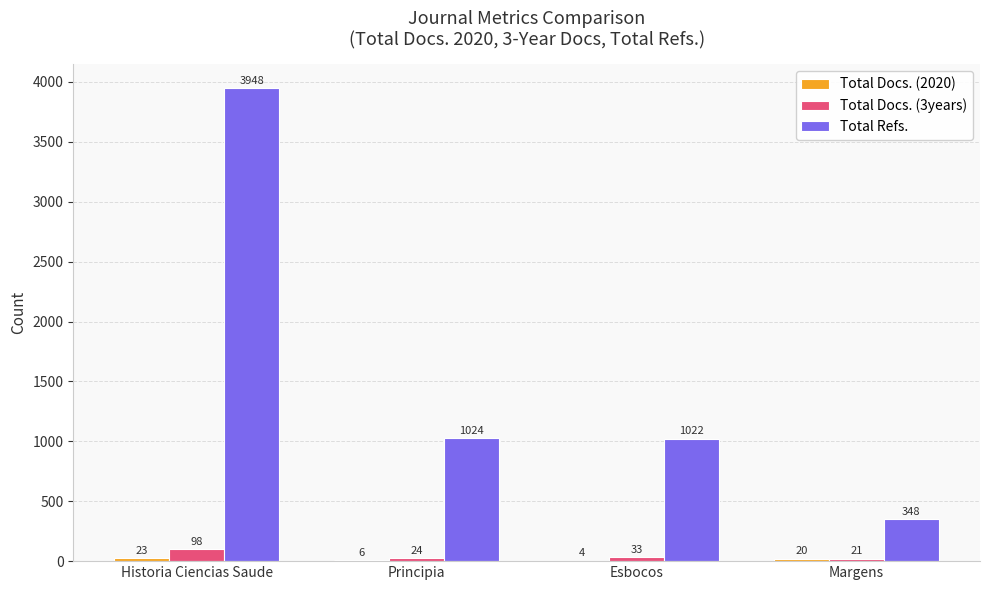

Which series changed the most between Principia and Esbocos?

Total Docs. (3years)